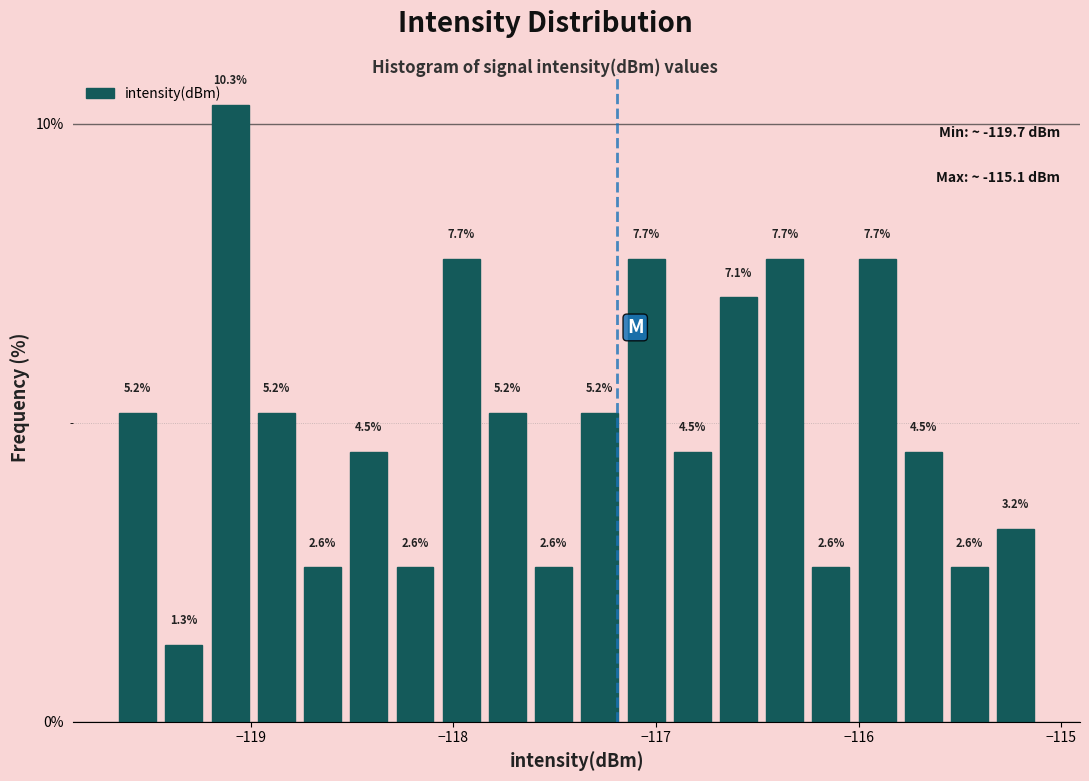

Read against the x-axis, roughly where is the centre of the tallest bar?

-119.1